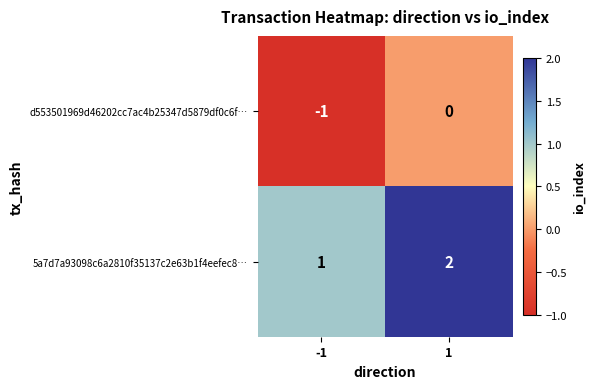

What is the sum of the 5a7d7a93098c6a2810f35137c2e63b1f4eefec8… values at 1 and -1?

3